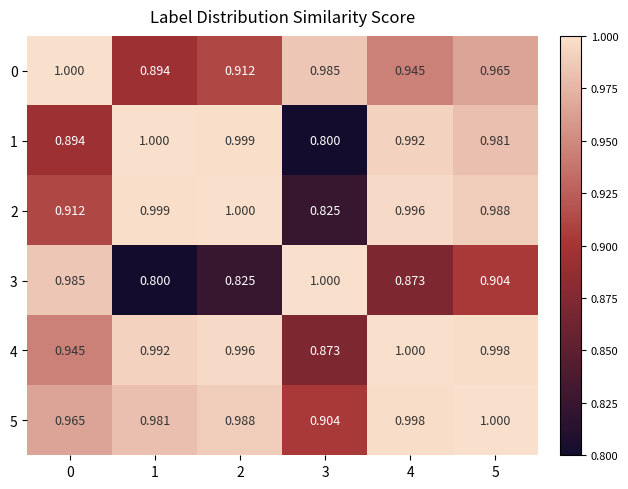

Is the value of 3 at 5 greater than the value of 4 at 3?

Yes